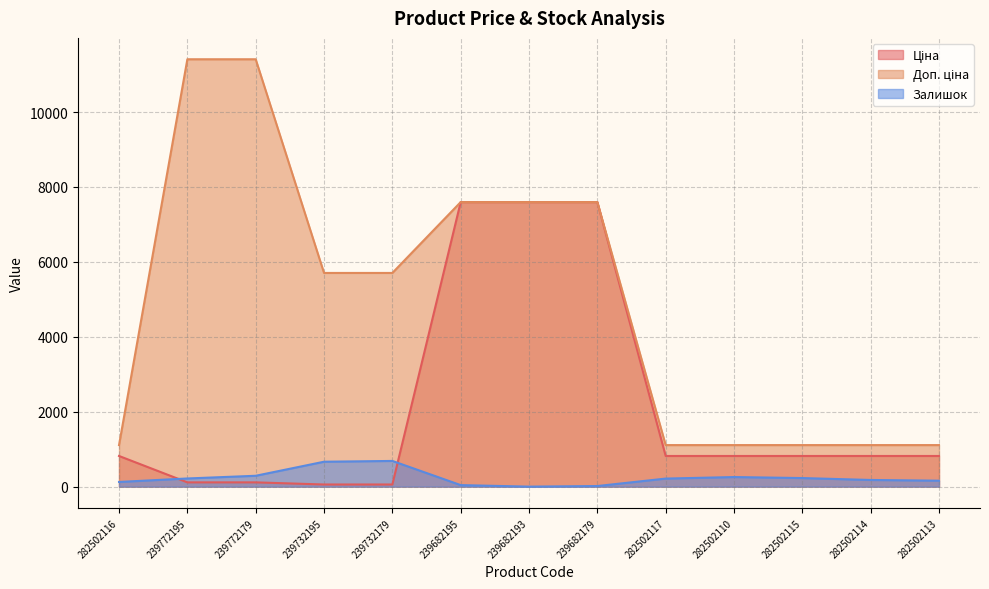

The value of Ціна at 239772179 is 114.1. True or false?

True